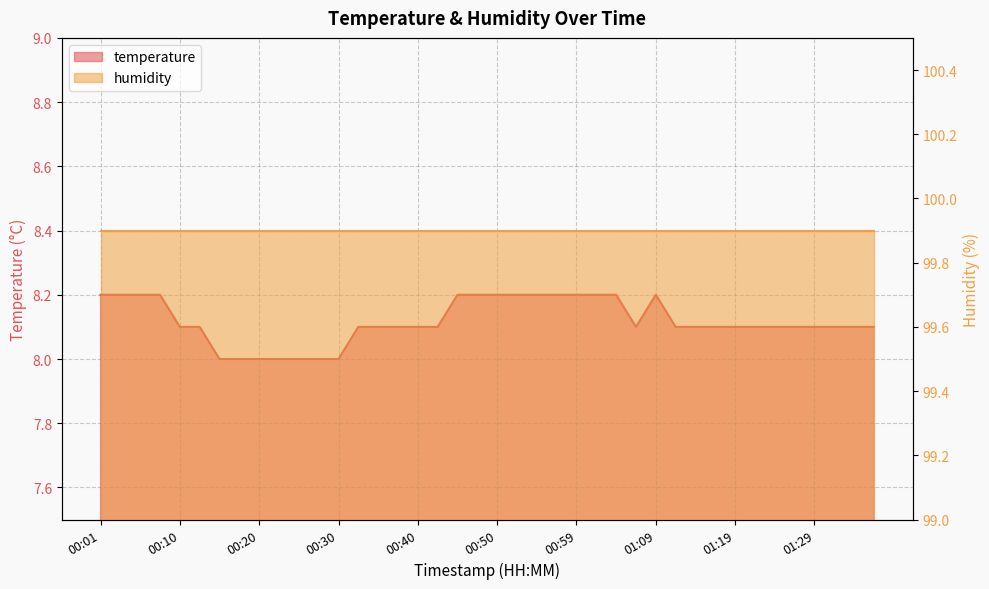

Approximately how many times larger is the value at 01:24 compared to 00:01?

1.0